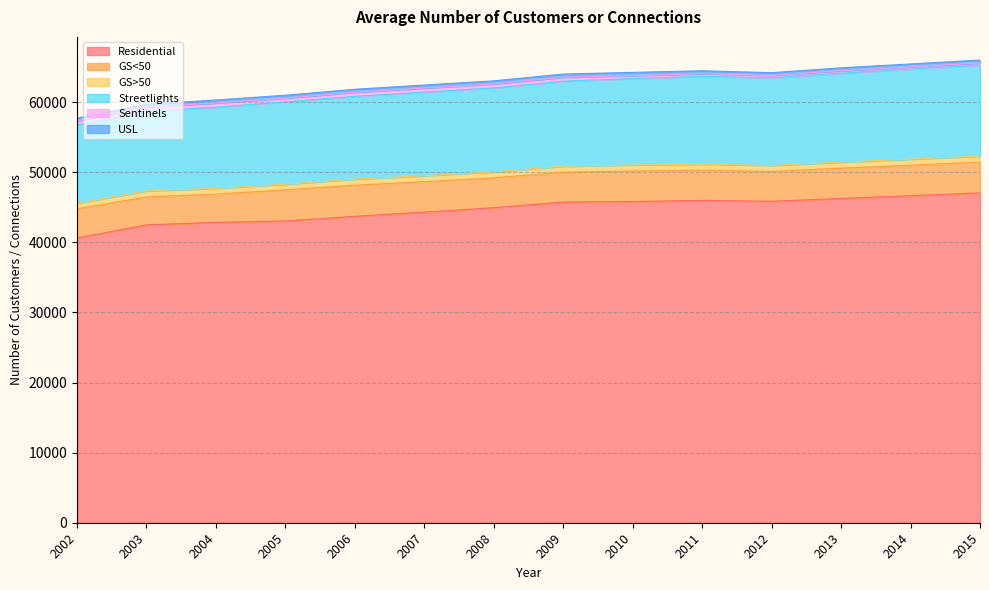

True or false: Sentinels and Streetlights cross at least once.

False